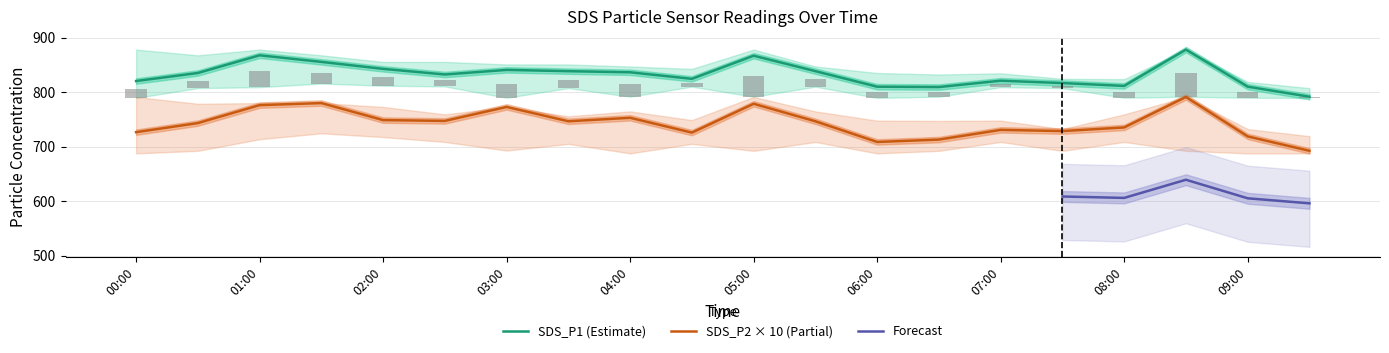

How many groups of bars are there?

20